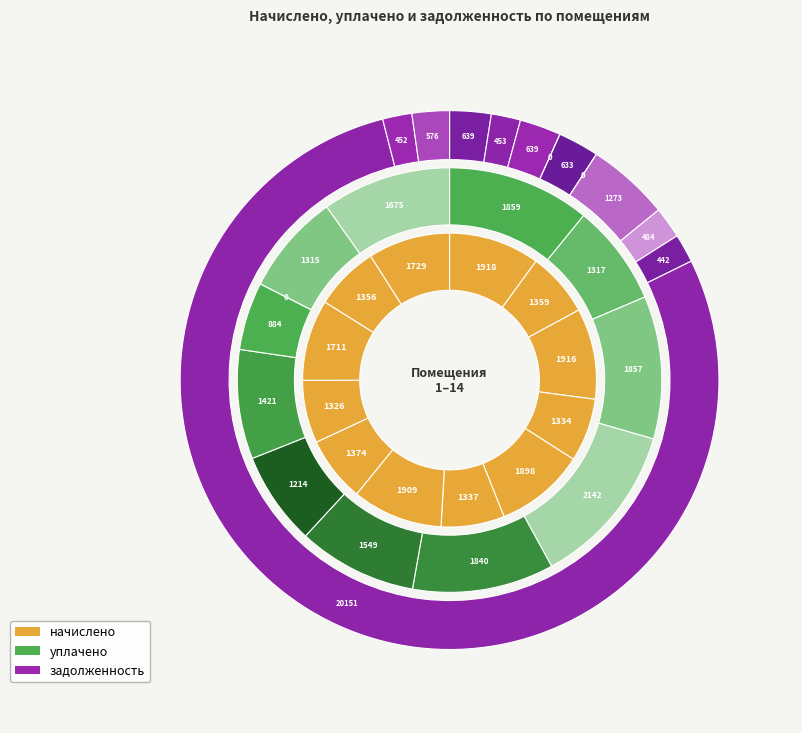

Count the number of slices in the pie.

12